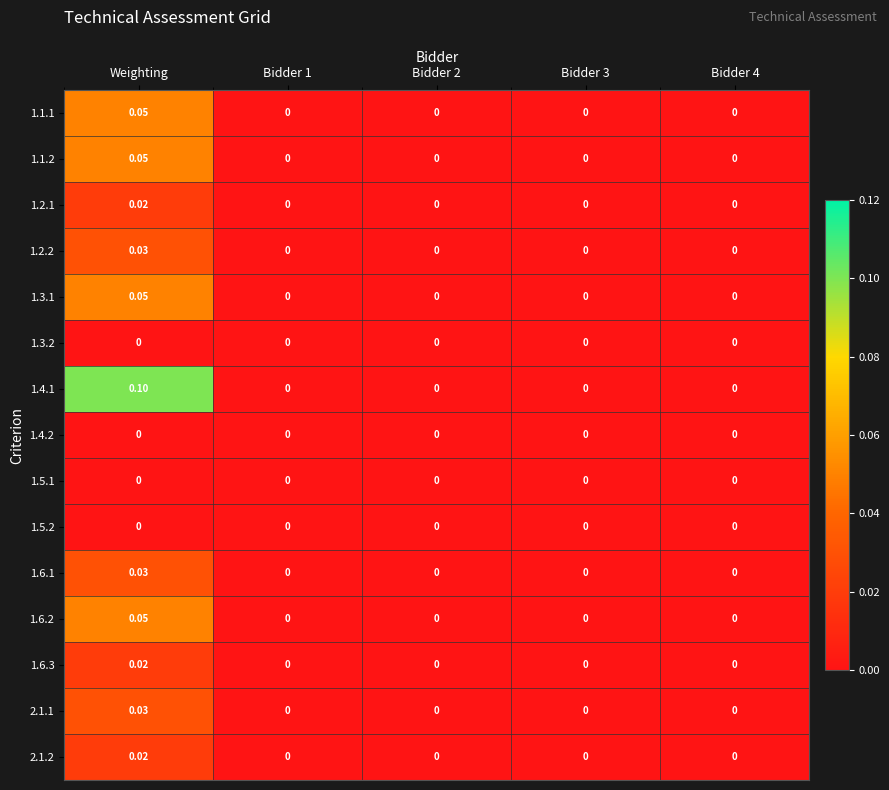

Which category has the highest value in the 1.1.2 series?

Weighting